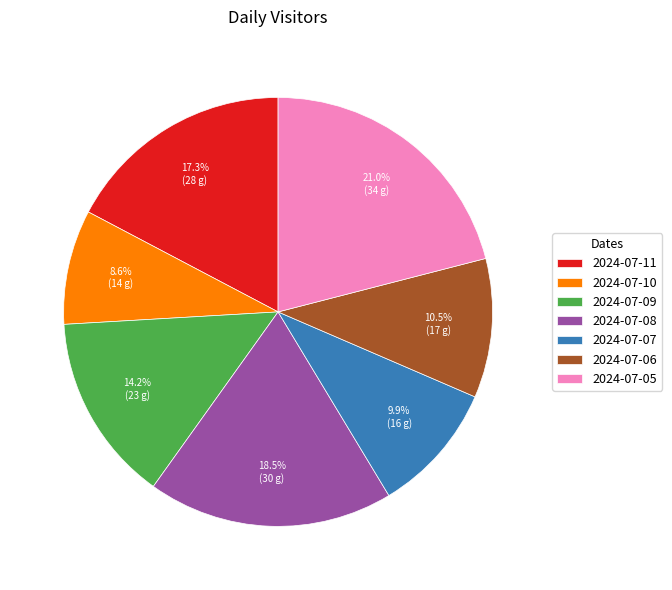

Does any single category account for the majority?

No